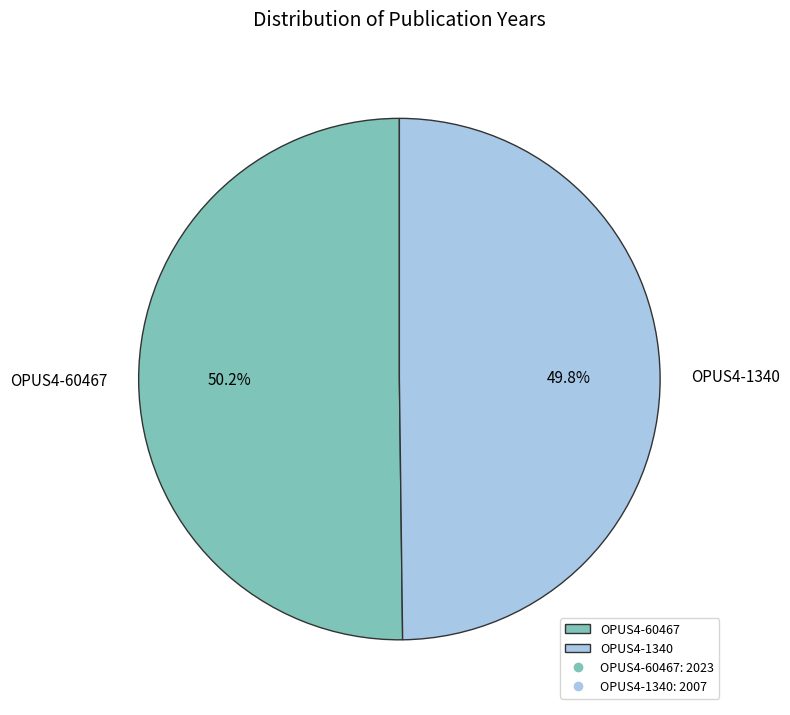

To the nearest percent, what is the average slice percentage?

50%